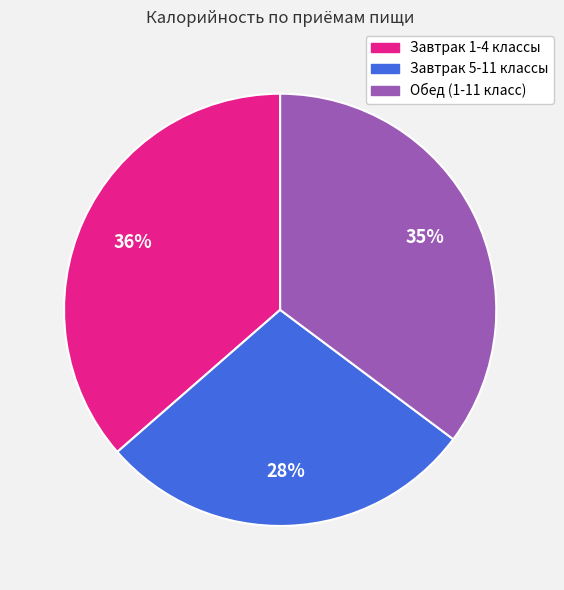

Combined, do Завтрак 1-4 классы and Завтрак 5-11 классы account for over 50%?

Yes